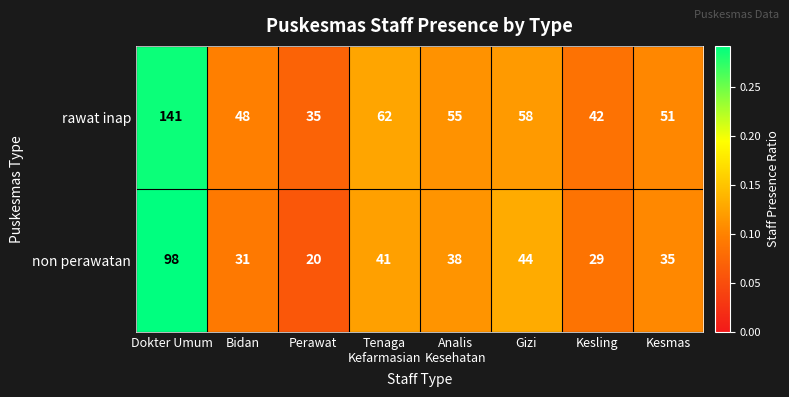

What value does the non perawatan series have at Kesling?

29